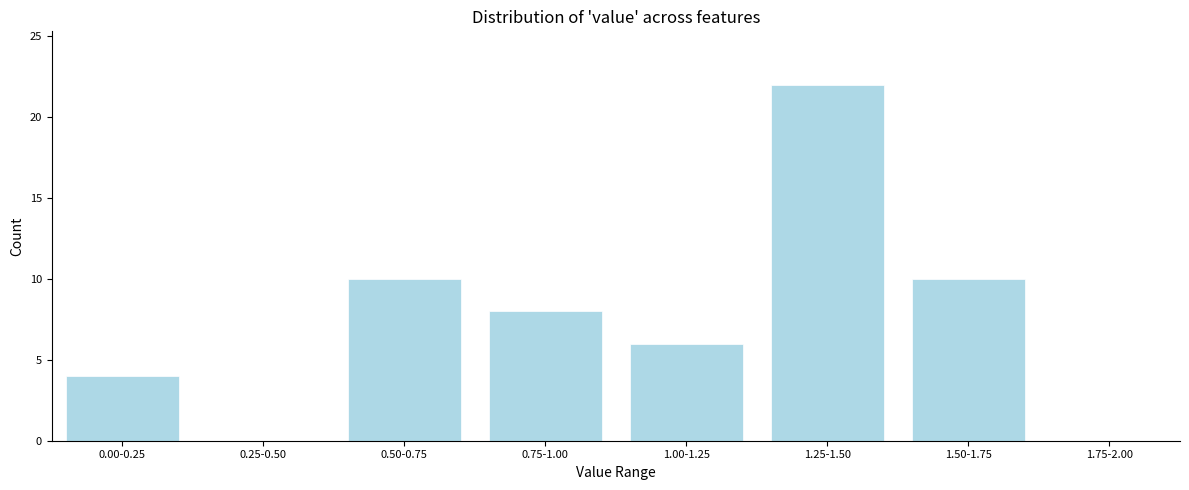

Reading right to left, what are all the values shown in this chart?

1.75-2.00=0	1.50-1.75=10	1.25-1.50=22	1.00-1.25=6	0.75-1.00=8	0.50-0.75=10	0.25-0.50=0	0.00-0.25=4